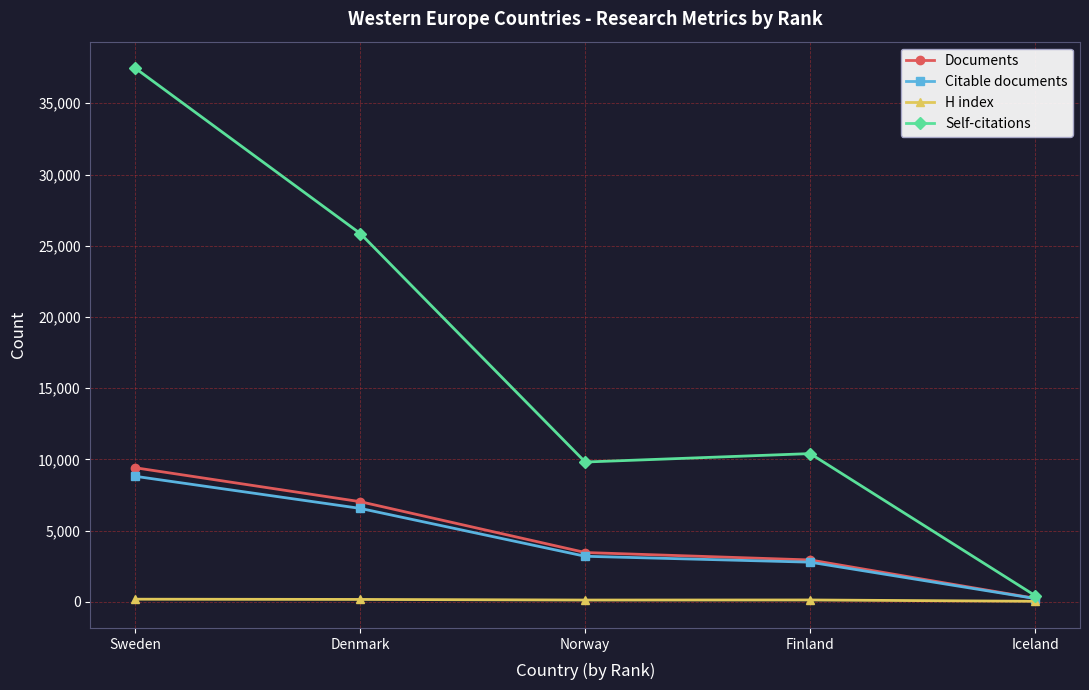

Which series changed the most between Sweden and Iceland?

Self-citations